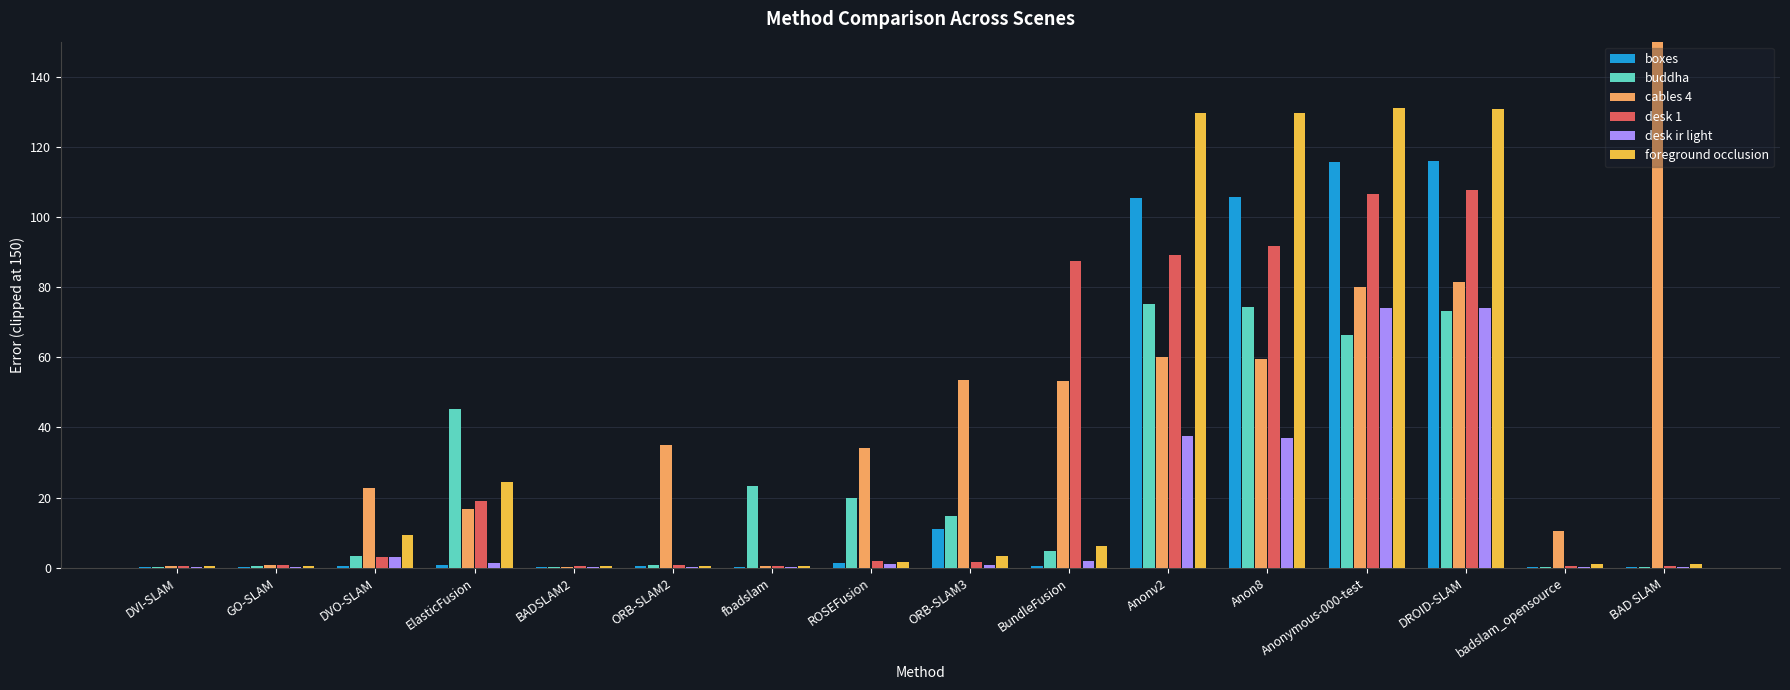

How many groups of bars are there?

16